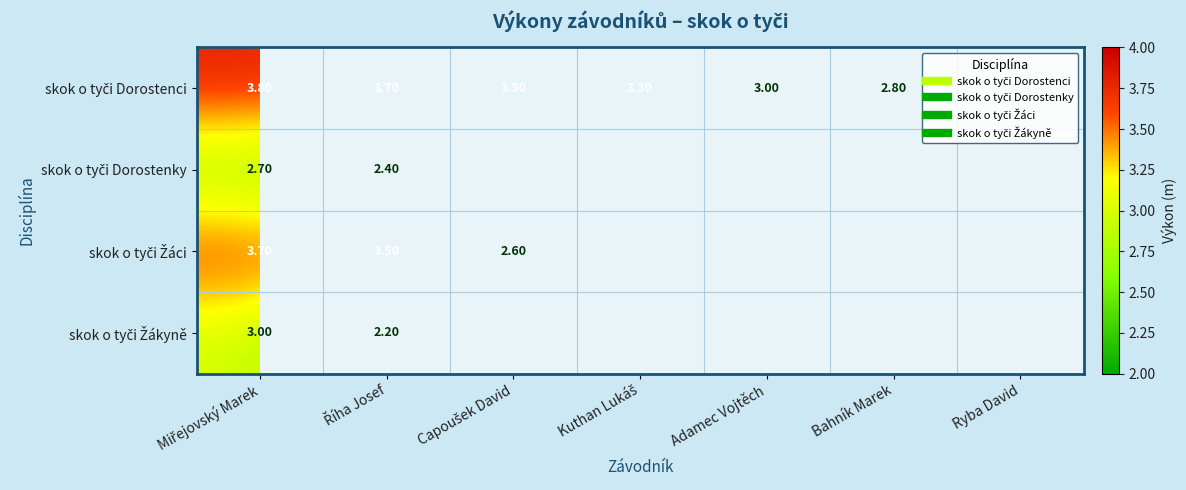

What is the difference between the highest and lowest values at Capoušek David?

0.9